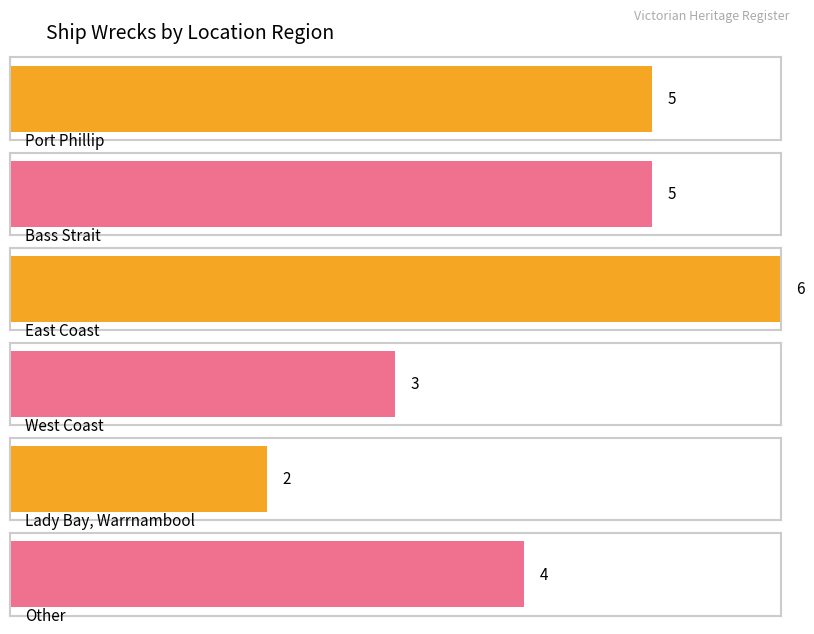

Where does the data first go above 5?

East Coast